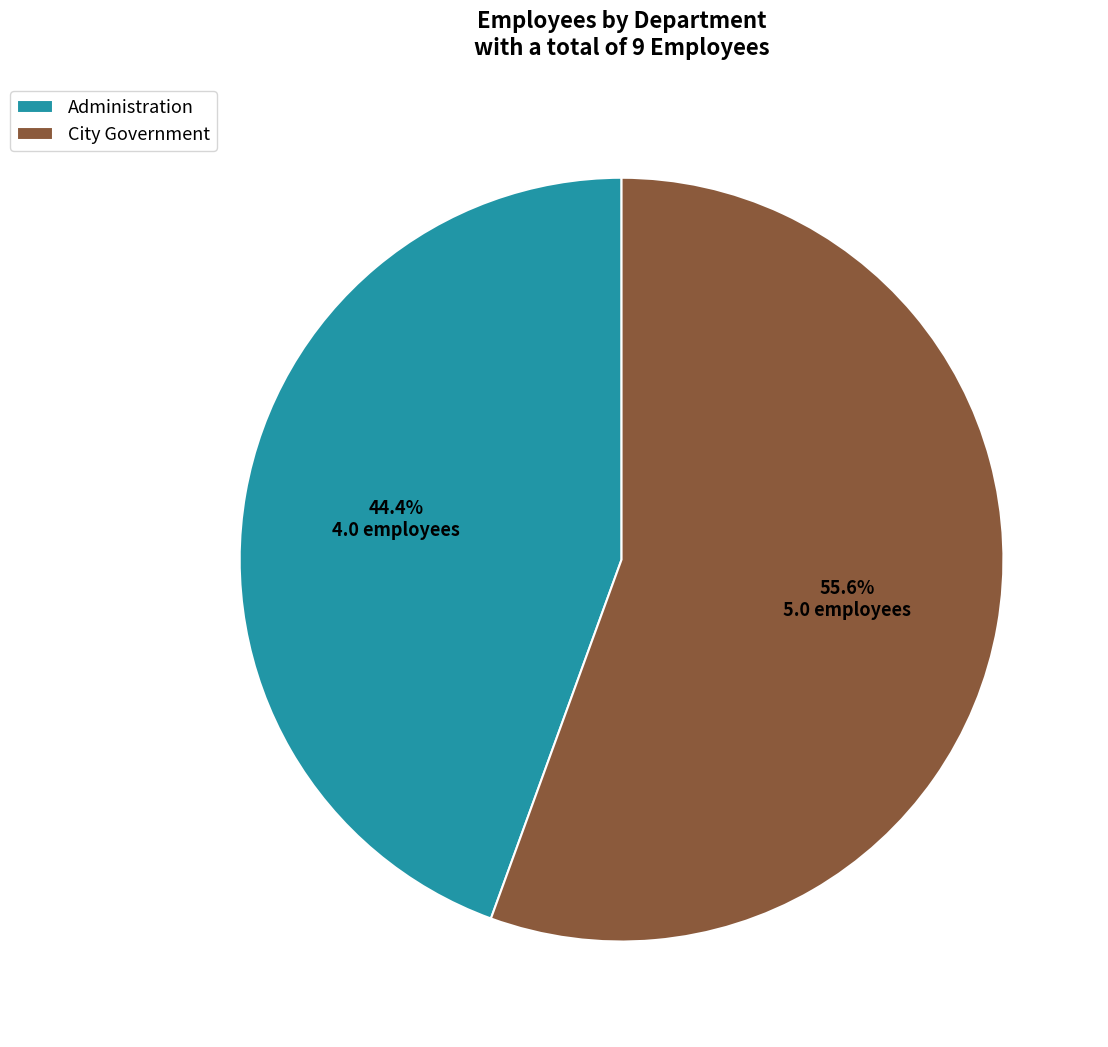

Is there a majority slice in this chart?

Yes